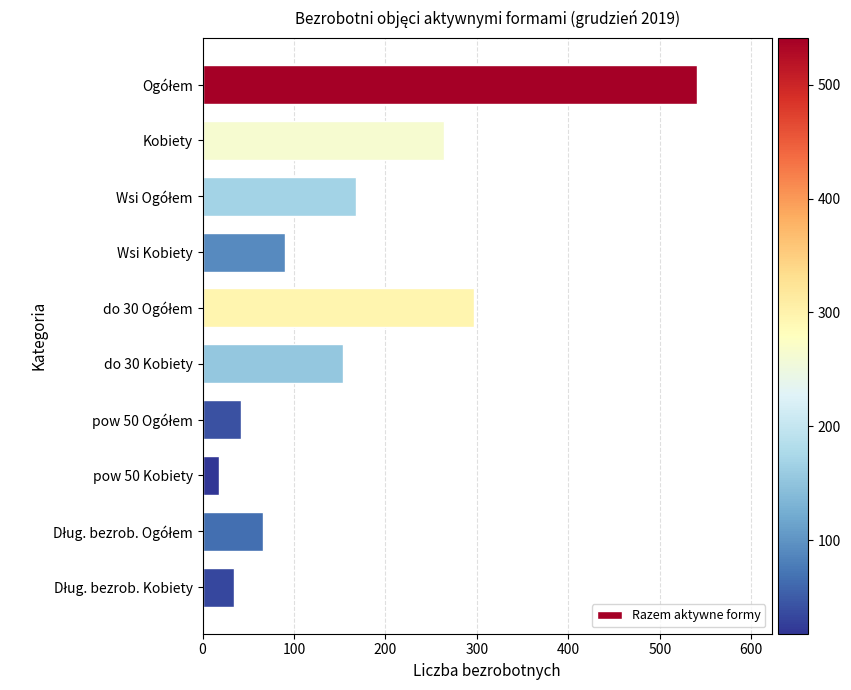

What is the label of the 2nd bar from the top?

Kobiety